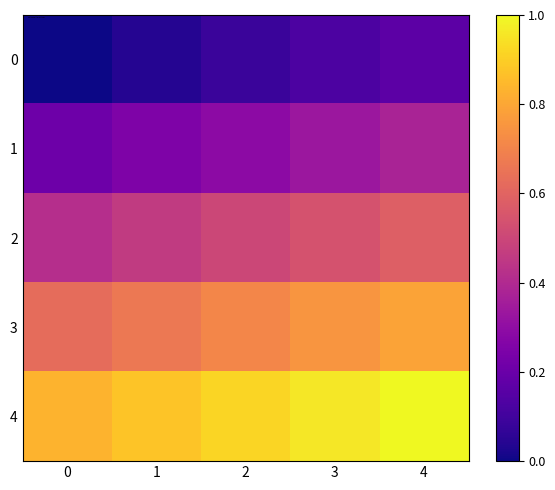

What is the difference between the highest and lowest values at 0?

0.8